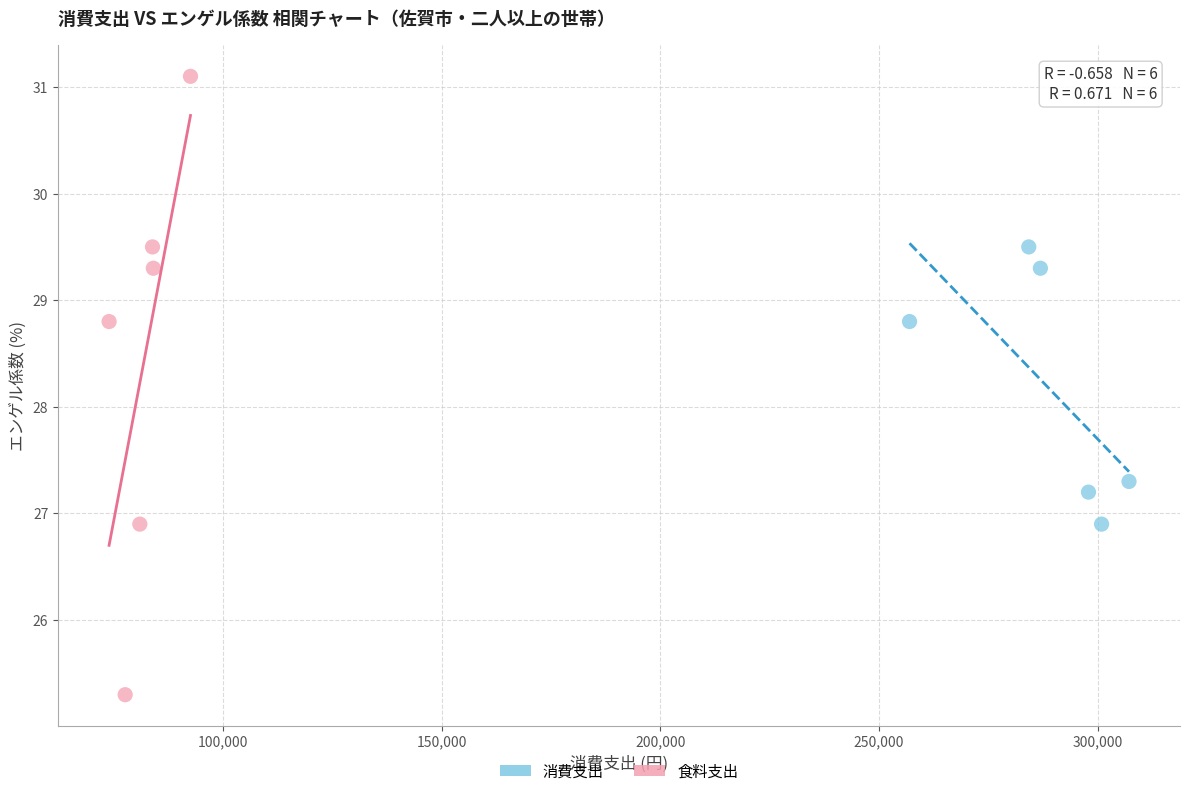

Which series reaches the maximum Y coordinate?

食料支出